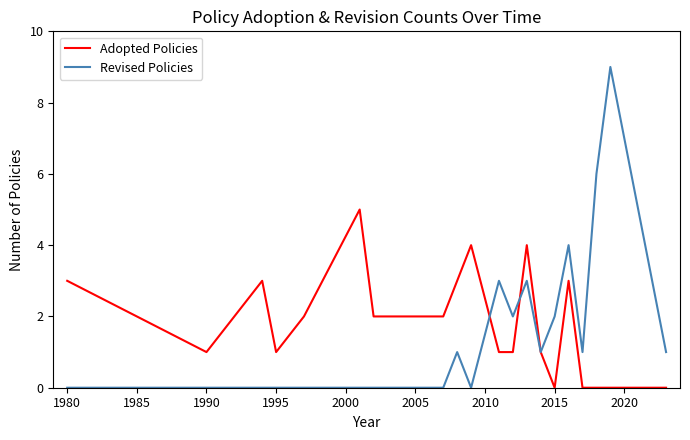

Rank the series by their maximum value, from lowest to highest.

Adopted Policies, Revised Policies